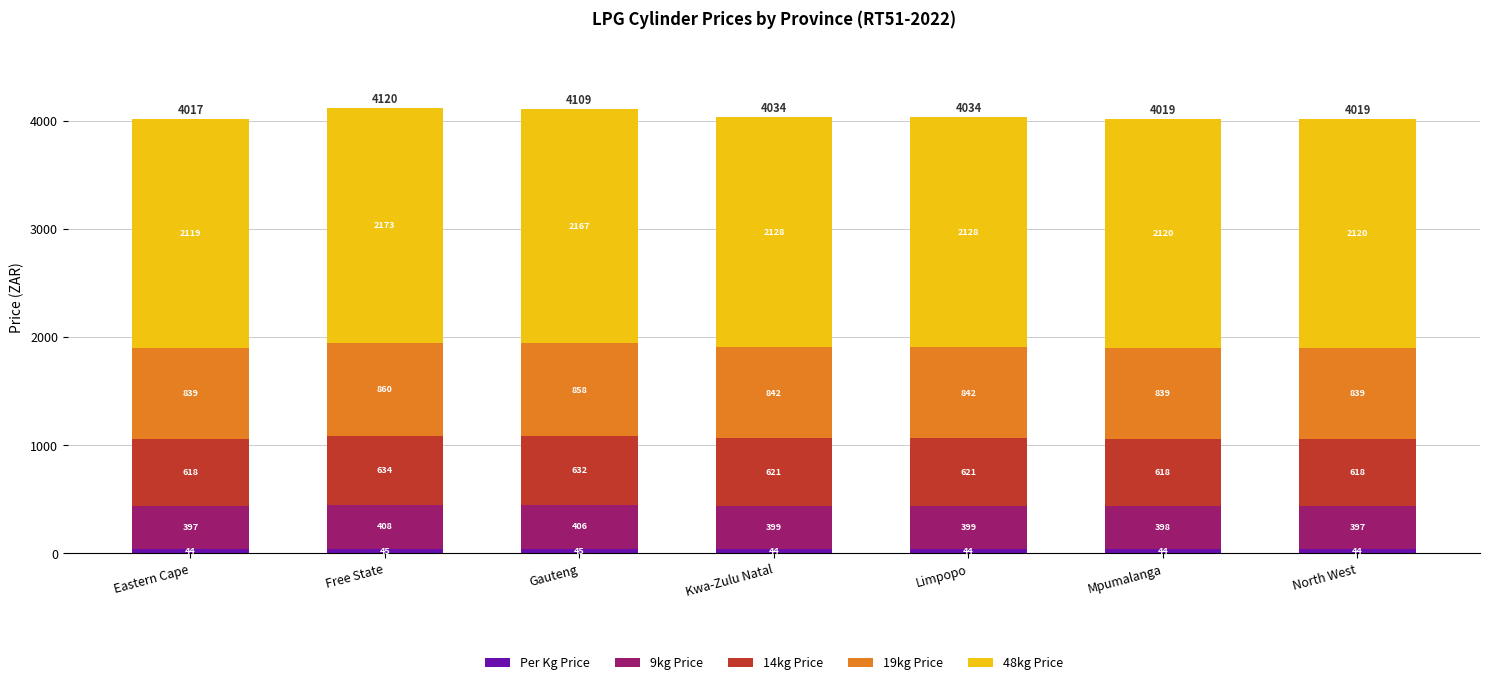

What is the total value across all series at Kwa-Zulu Natal?

4034.0